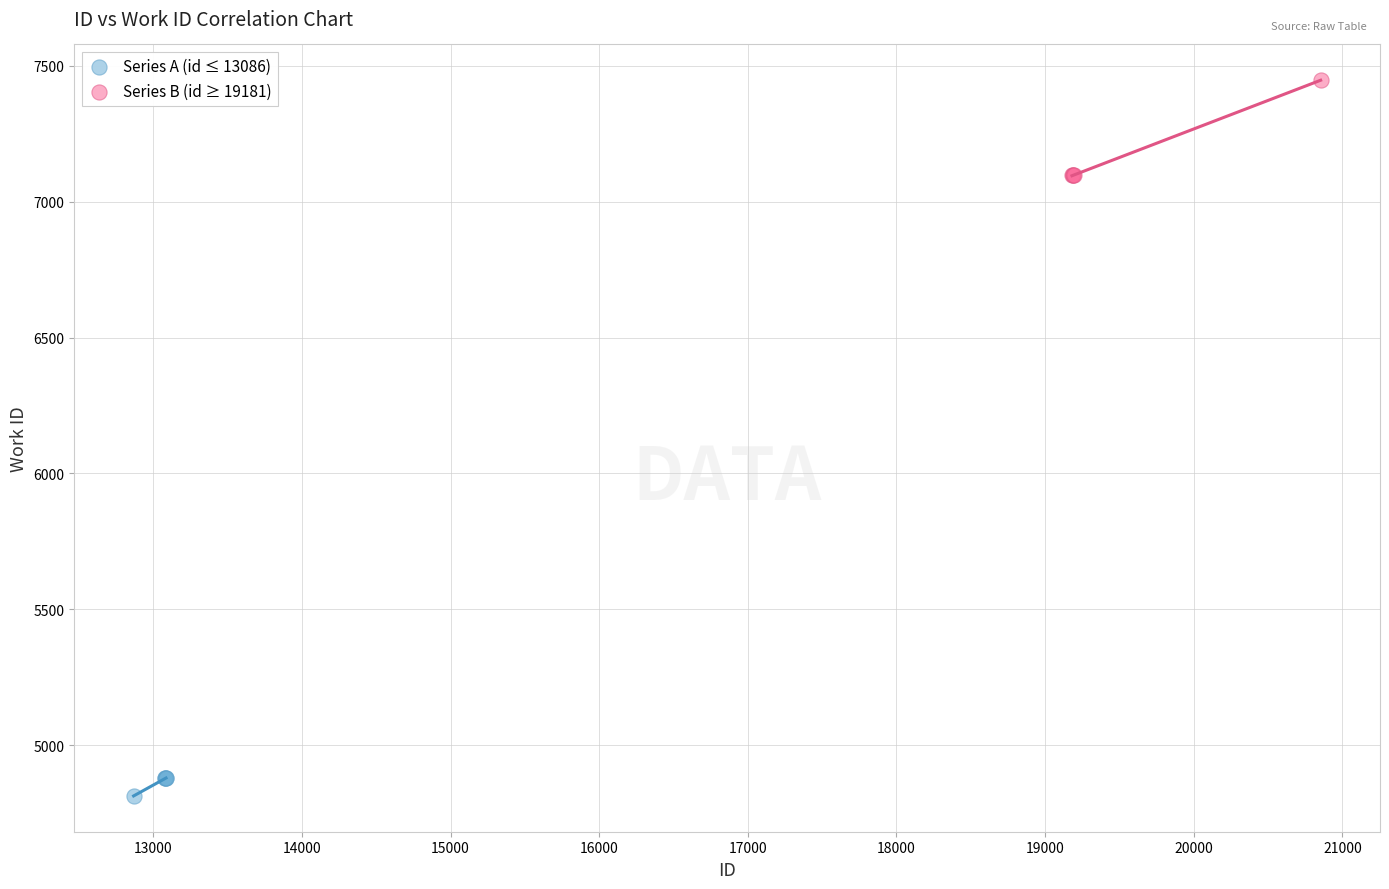

Which series contains the highest Y value?

Series B (id ≥ 19181)